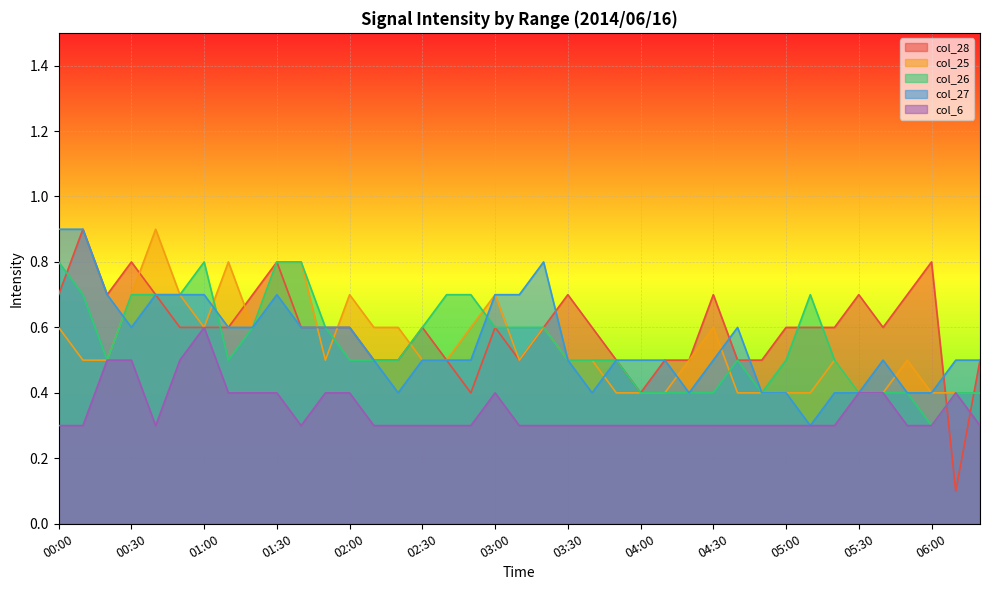

How many col_26 values are between 0 and 1?

39